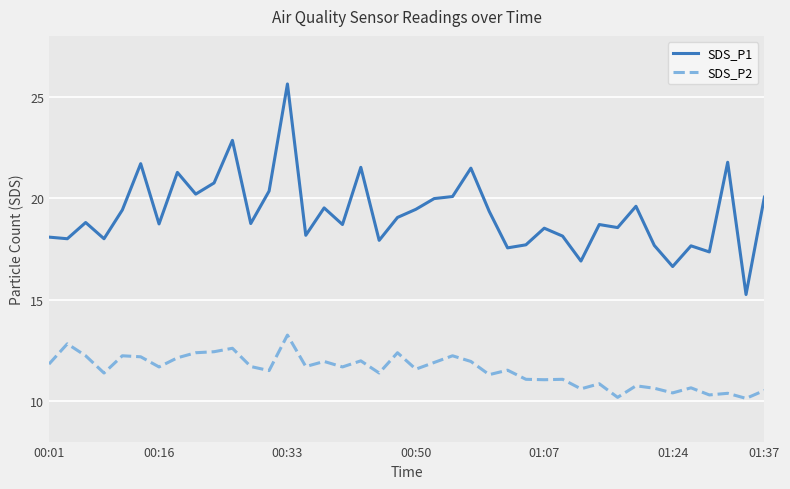

What is the difference between the maximum and minimum values in the SDS_P2 series?

3.1